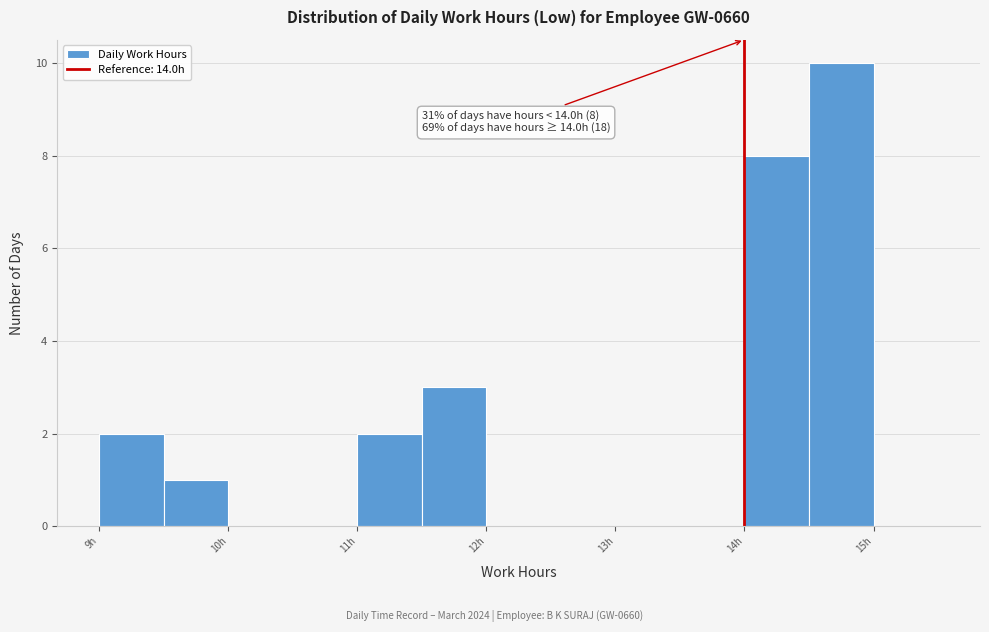

Over which range of the x-axis is the bar tallest?

14.5 to 15.0